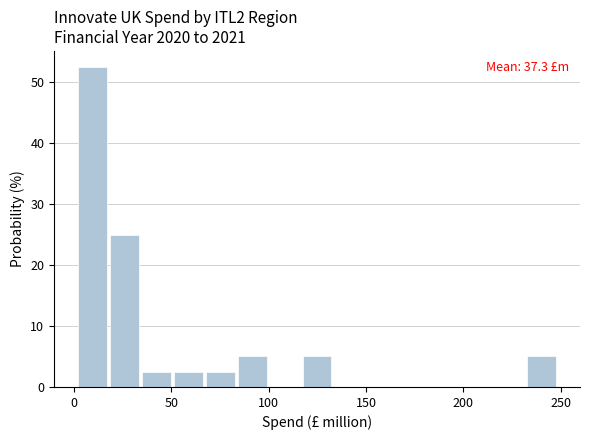

Read against the x-axis, roughly where is the centre of the tallest bar?

10